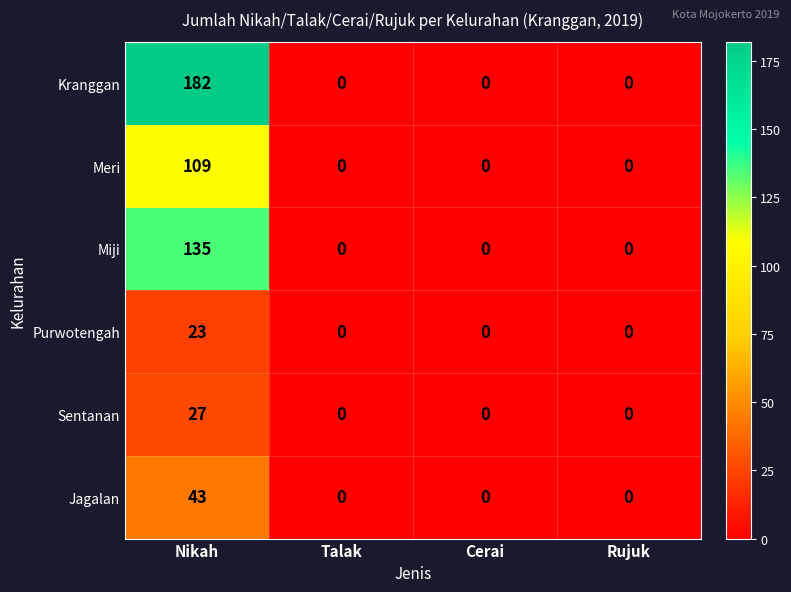

Is the value of Miji at Talak greater than the value of Purwotengah at Nikah?

No